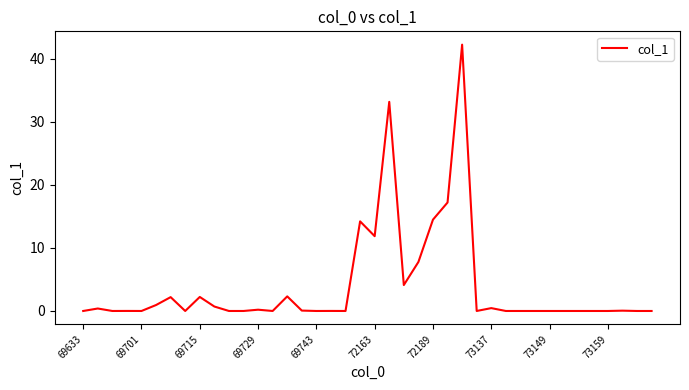

What is the maximum value shown in the chart?

42.3